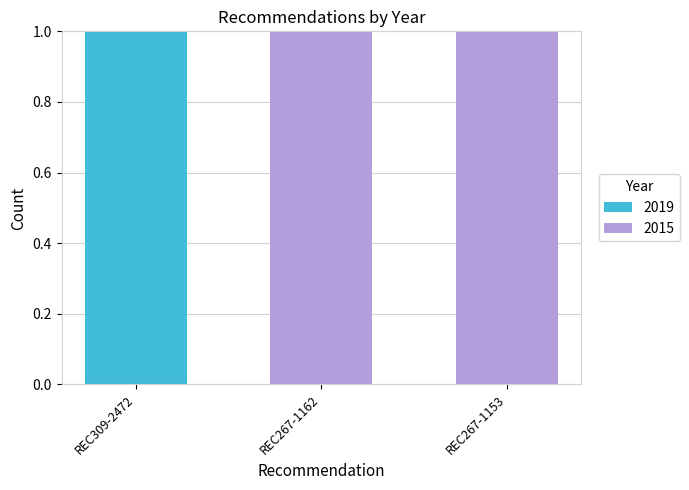

The 2019 series shows 1 at REC267-1153. True or false?

False